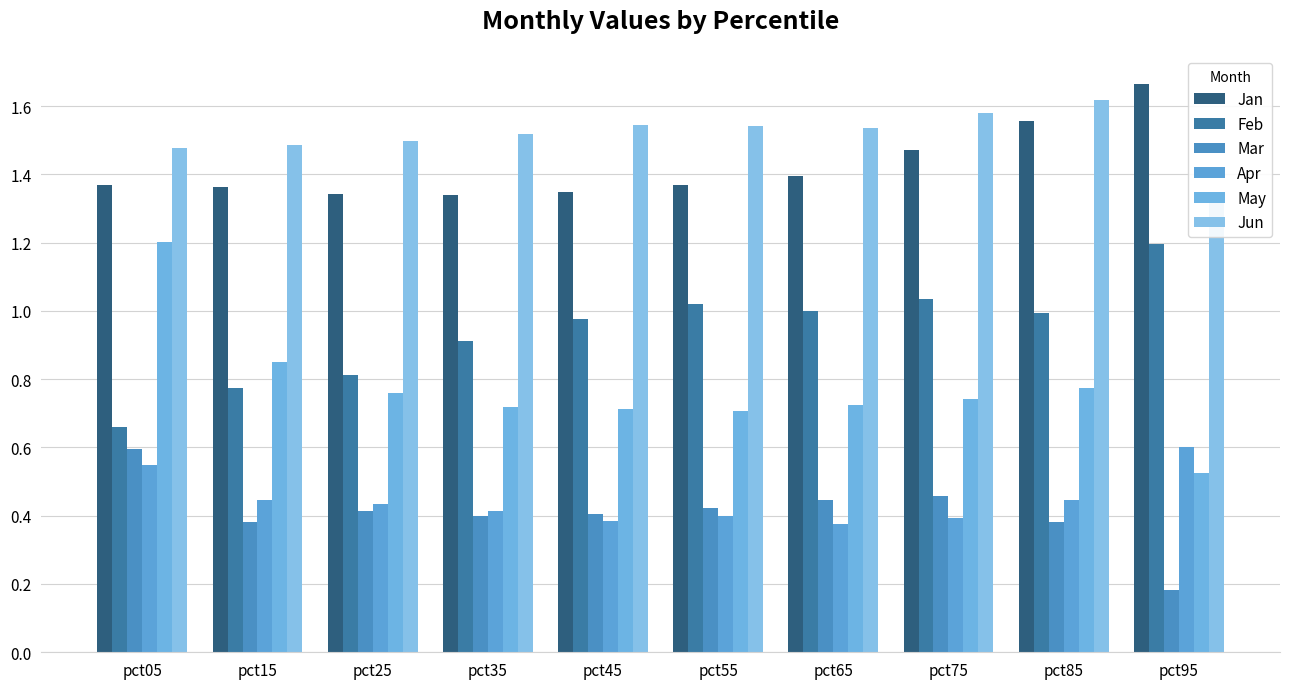

Count the Apr values in the range 0 to 1.

10